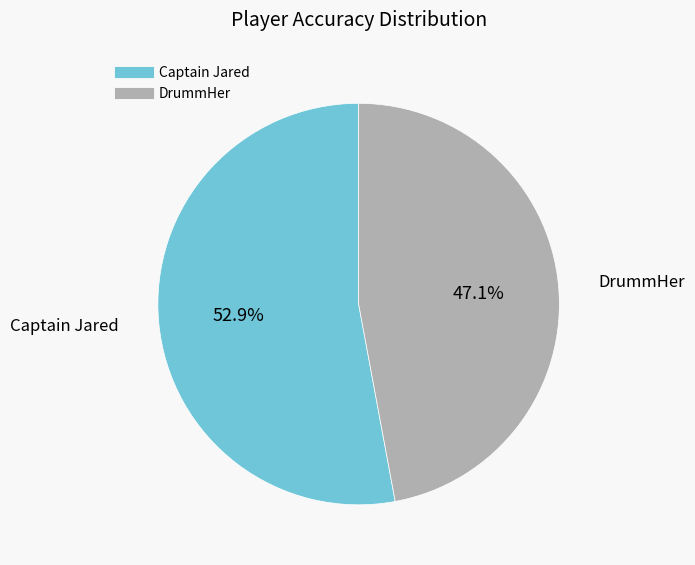

True or false: Captain Jared accounts for 45% of the total.

False